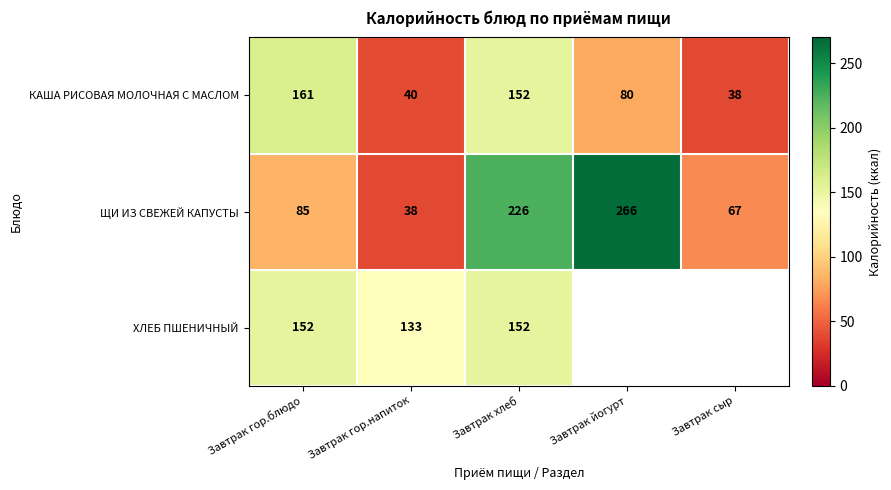

What is the spread (max minus min) of values at Завтрак йогурт?

186.0